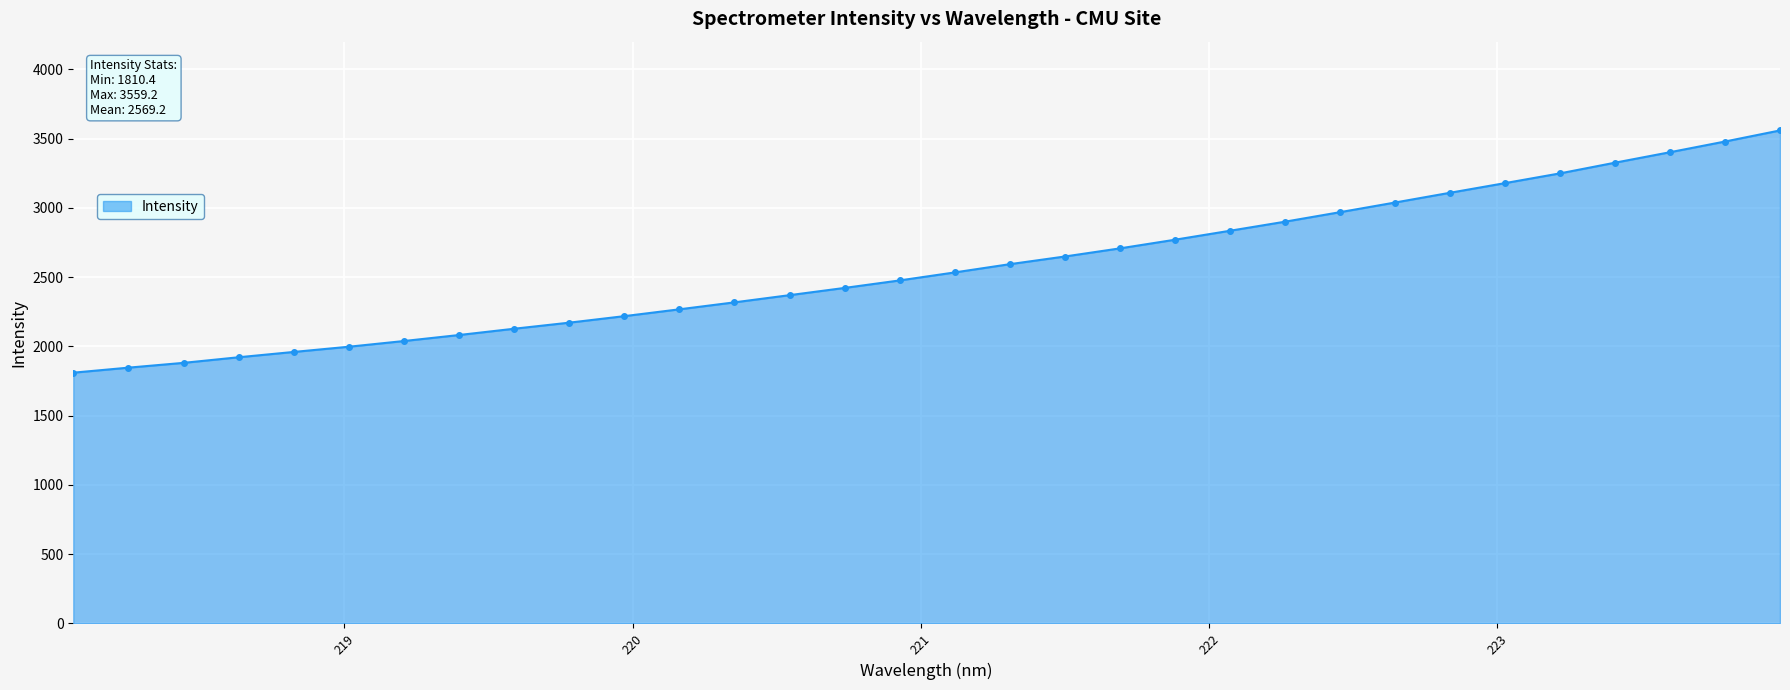

What is the minimum value shown in the chart?

1810.4